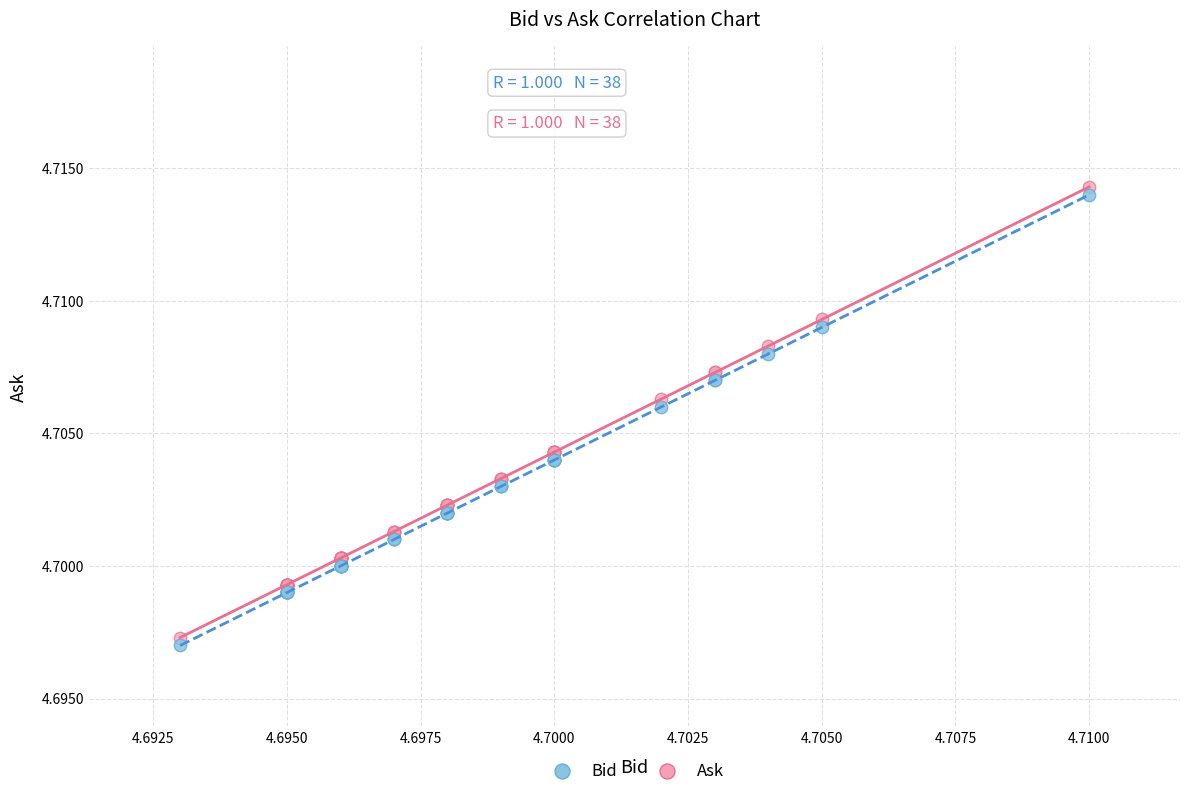

Which series contains the lowest Y value?

Bid